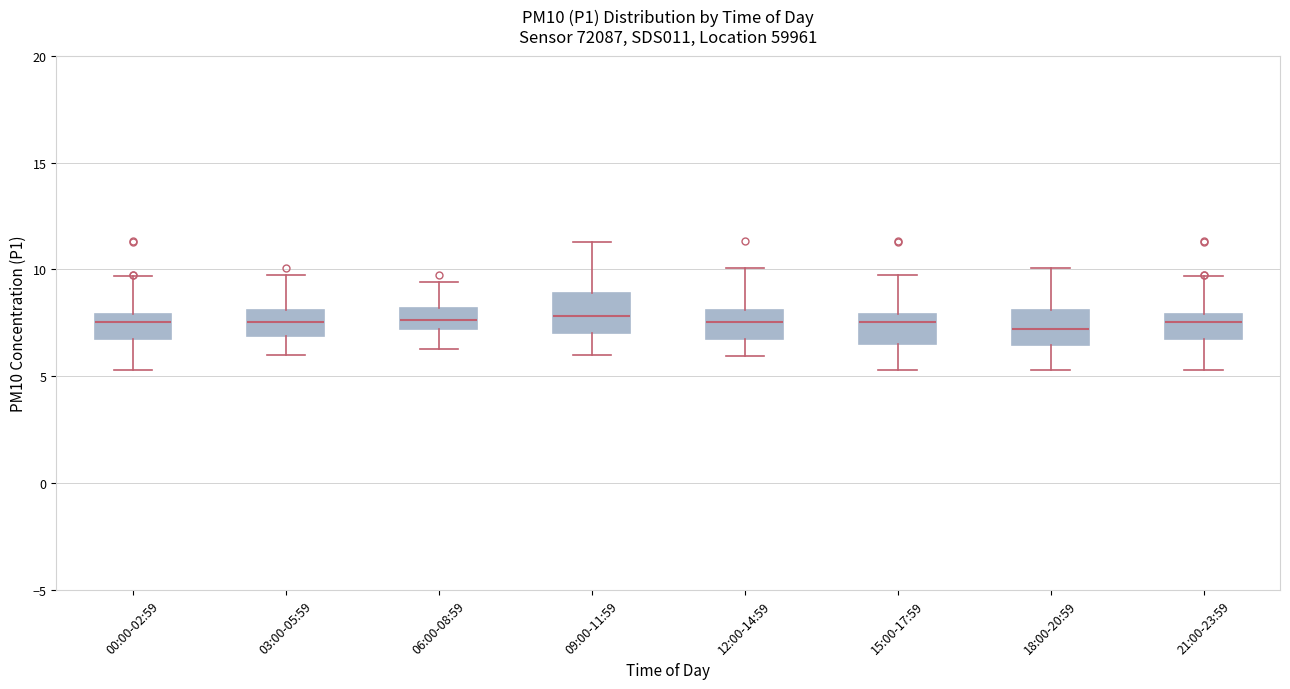

Reading left to right, read every box against the y-axis: the position of its median line, the range the box covers, and the ends of its whiskers. The values are not printed on the chart, so give them approximately, as read against the axis.

00:00-02:59: median 7.5, box 6.5 to 8.0, whiskers 5.5 to 9.5
03:00-05:59: median 7.5, box 7.0 to 8.0, whiskers 6.0 to 9.5
06:00-08:59: median 7.5, box 7.0 to 8.0, whiskers 6.5 to 9.5
09:00-11:59: median 8.0, box 7.0 to 9.0, whiskers 6.0 to 11.5
12:00-14:59: median 7.5, box 7.0 to 8.0, whiskers 6.0 to 10.0
15:00-17:59: median 7.5, box 6.5 to 8.0, whiskers 5.5 to 9.5
18:00-20:59: median 7.0, box 6.5 to 8.0, whiskers 5.5 to 10.0
21:00-23:59: median 7.5, box 6.5 to 8.0, whiskers 5.5 to 9.5